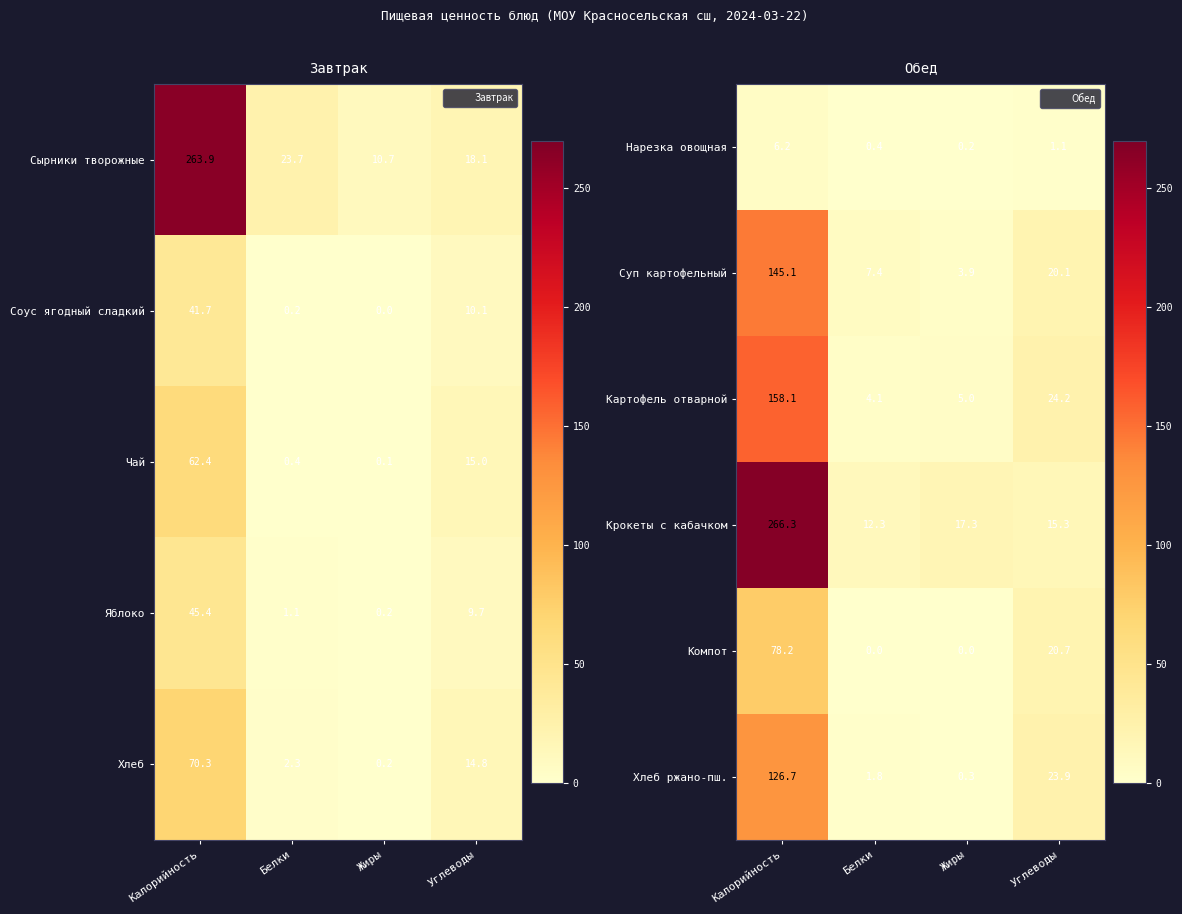

How many series are shown in this chart?

6